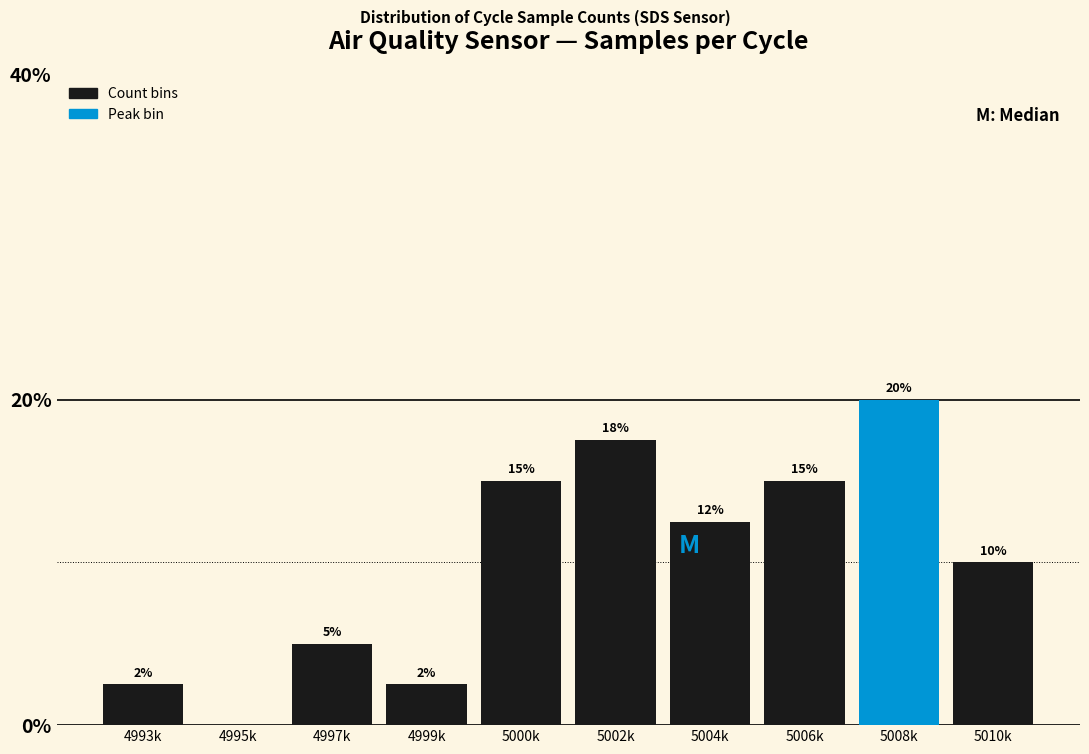

Between 5010k and 4993k, which is larger?

5010k